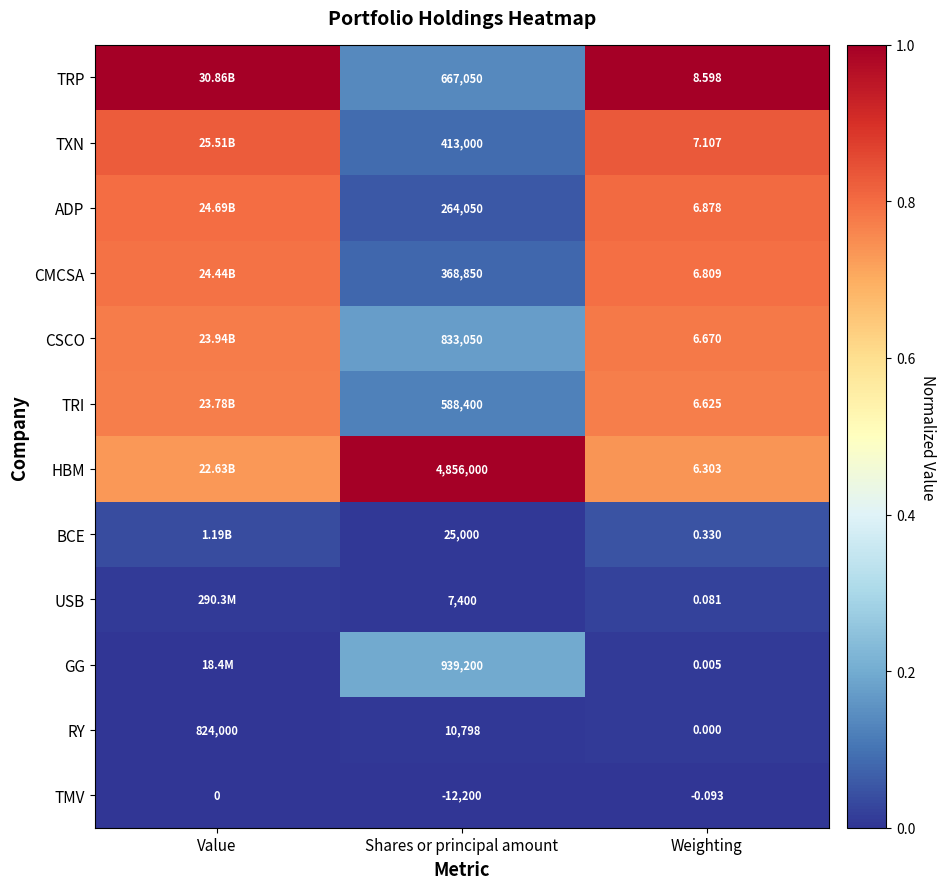

Which series changed the most between Shares or principal amount and Weighting?

HBM